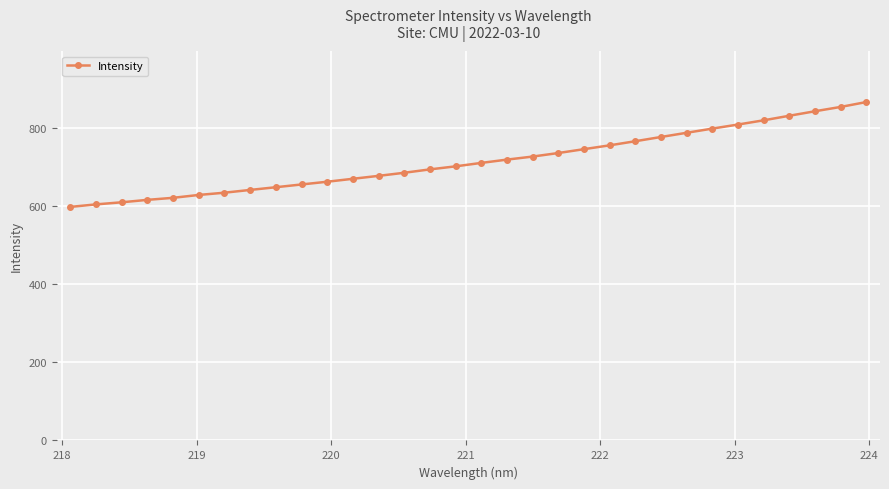

What is the value of the 32nd point from the left?

865.5